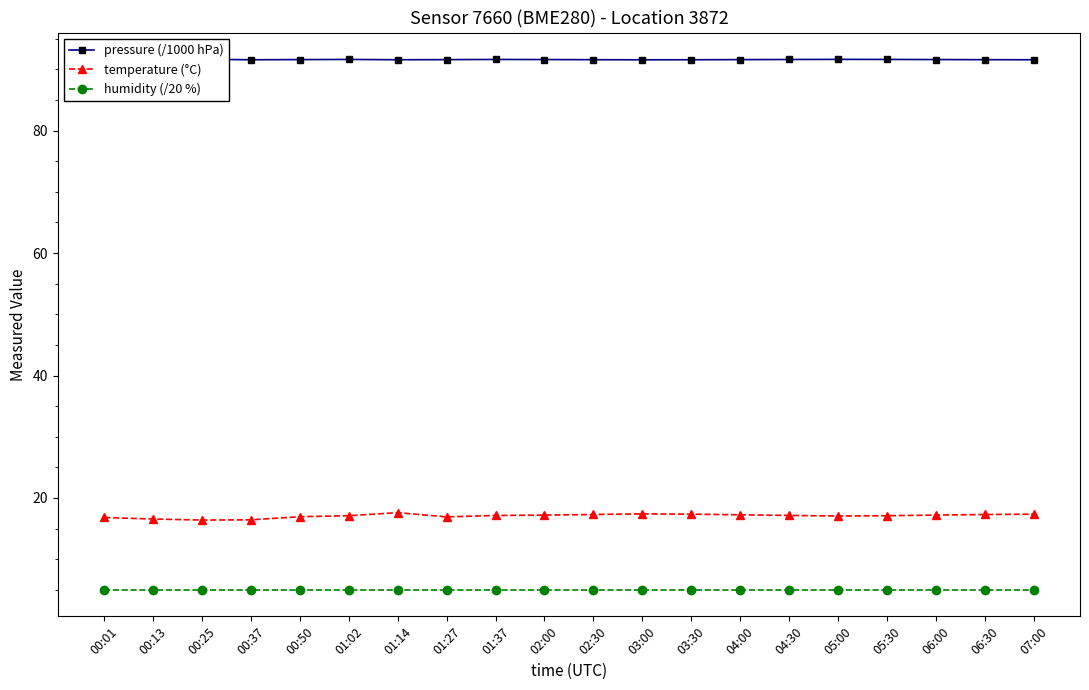

Is it true that pressure (/1000 hPa) equals 54.3 at 06:30?

False